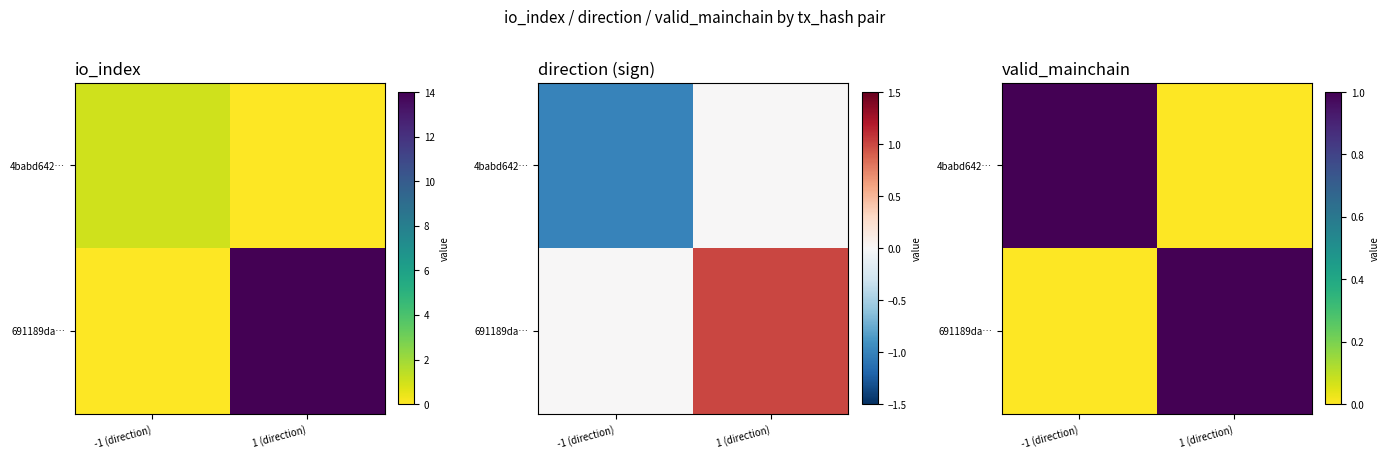

Is it true that 4babd642… equals 0 at 1 (direction)?

True